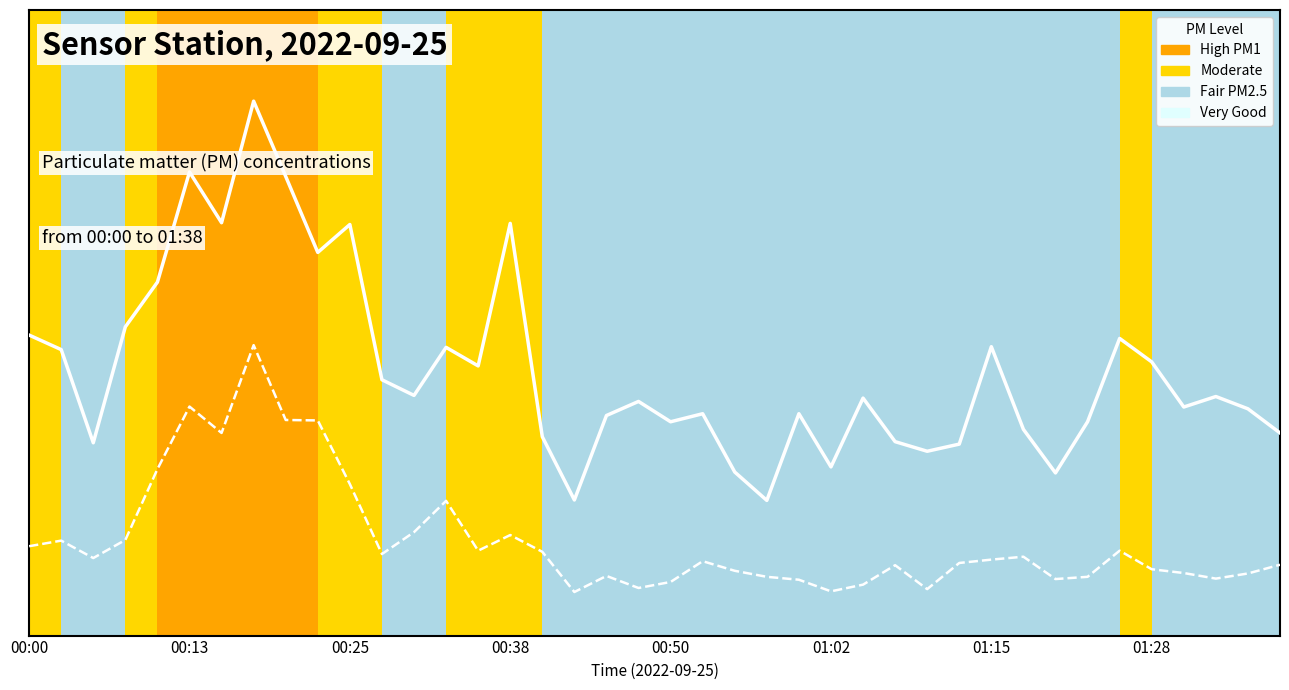

How many series are shown in this chart?

2